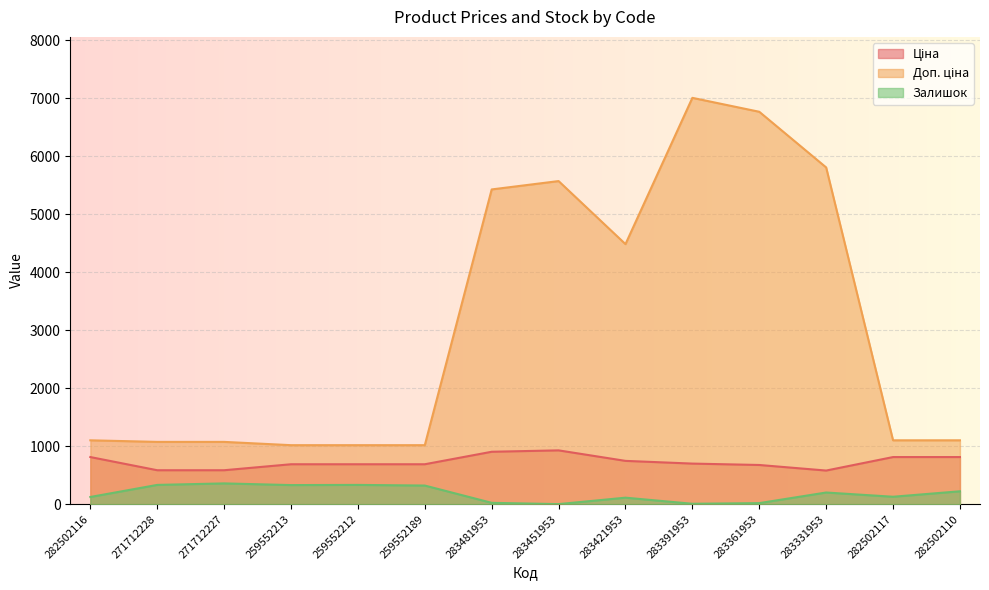

What is the label of the 1st point from the right?

282502110